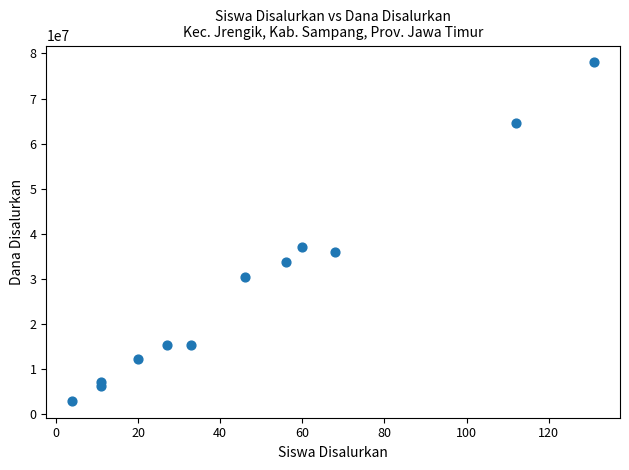

What Y value in the scatter plot is closest to 40500000?

37125000